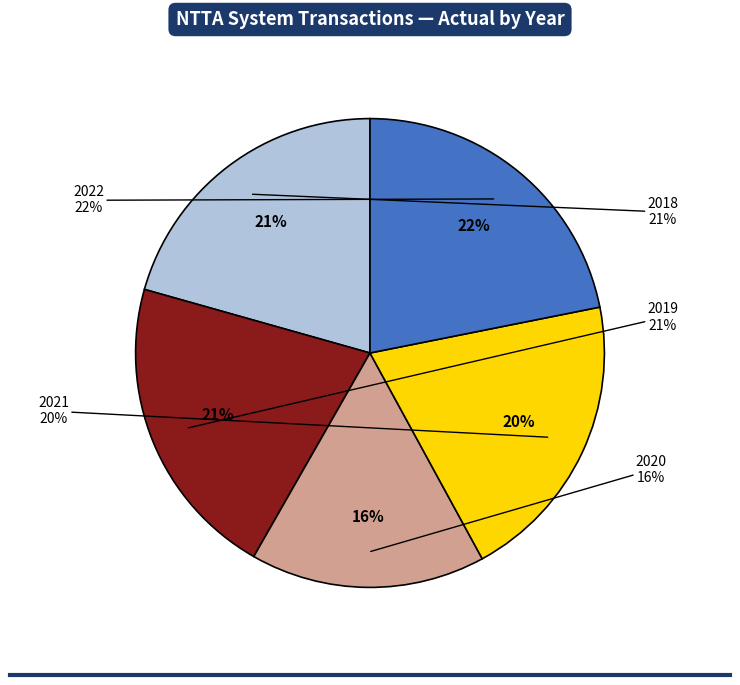

What percentage is the 2021 slice, to the nearest percent?

20%